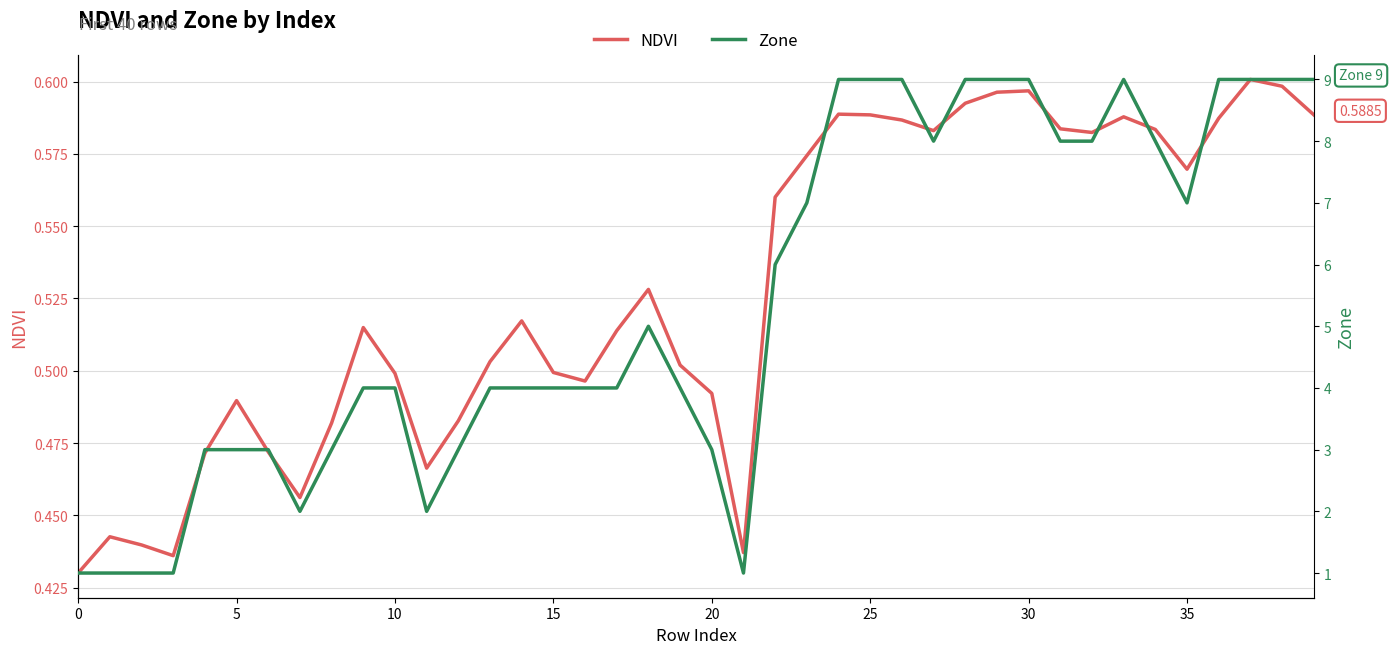

The value of NDVI at 28 is 0.4. True or false?

False